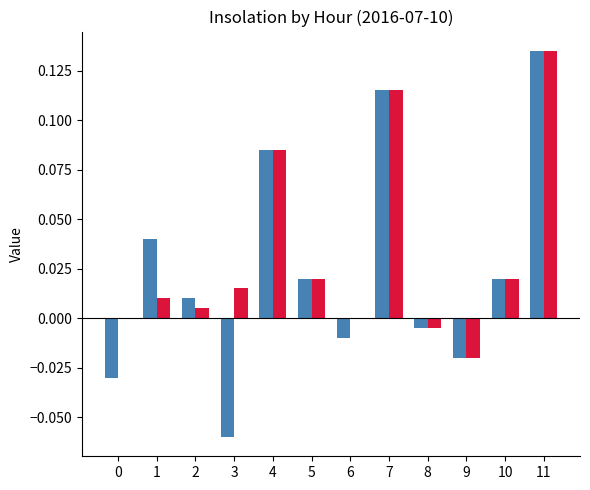

How many groups of bars are there?

12